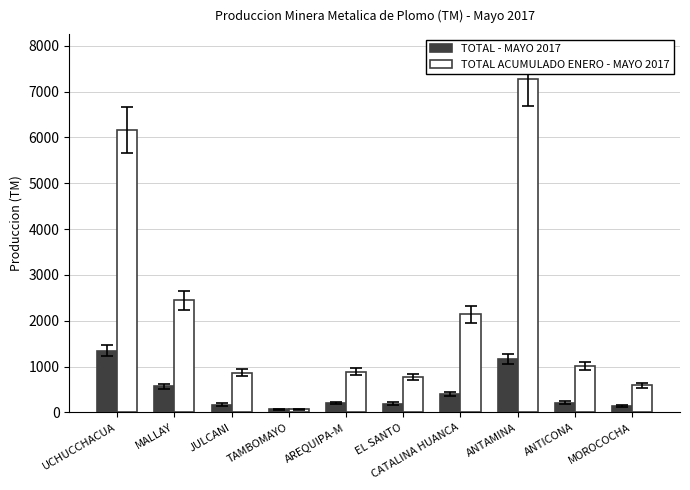

At how many categories does at least one series exceed 7020?

1